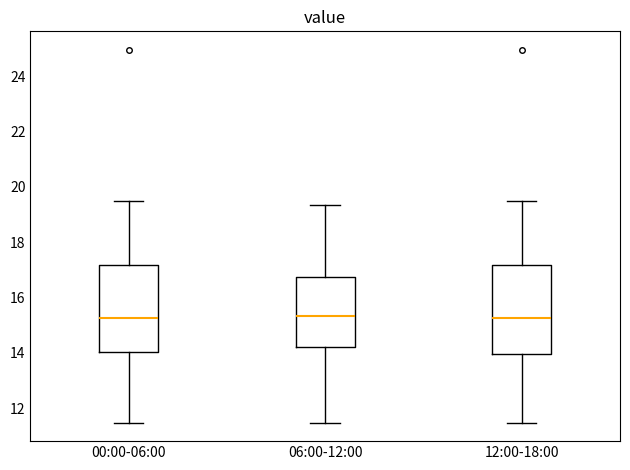

Reading left to right, read every box against the y-axis: the position of its median line, the range the box covers, and the ends of its whiskers. The values are not printed on the chart, so give them approximately, as read against the axis.

00:00-06:00: median 15.2, box 14.0 to 17.2, whiskers 11.4 to 19.6
06:00-12:00: median 15.4, box 14.2 to 16.8, whiskers 11.4 to 19.4
12:00-18:00: median 15.2, box 14.0 to 17.2, whiskers 11.4 to 19.6